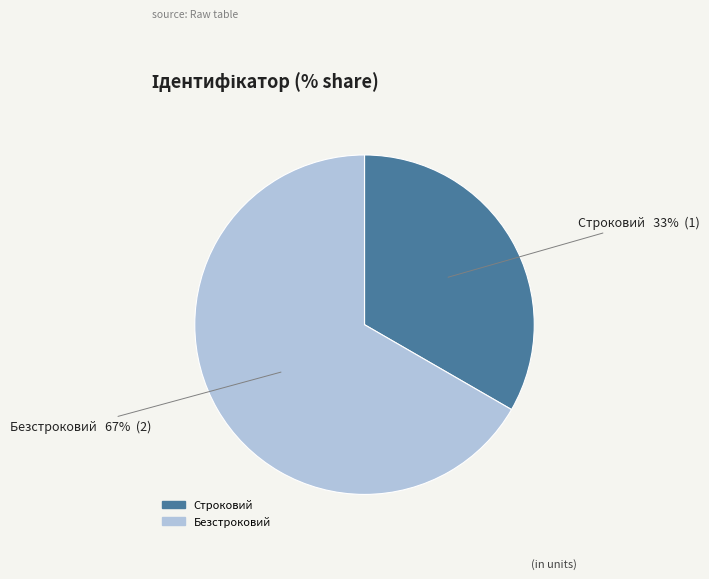

What percentage is the Строковий slice, to the nearest percent?

33%